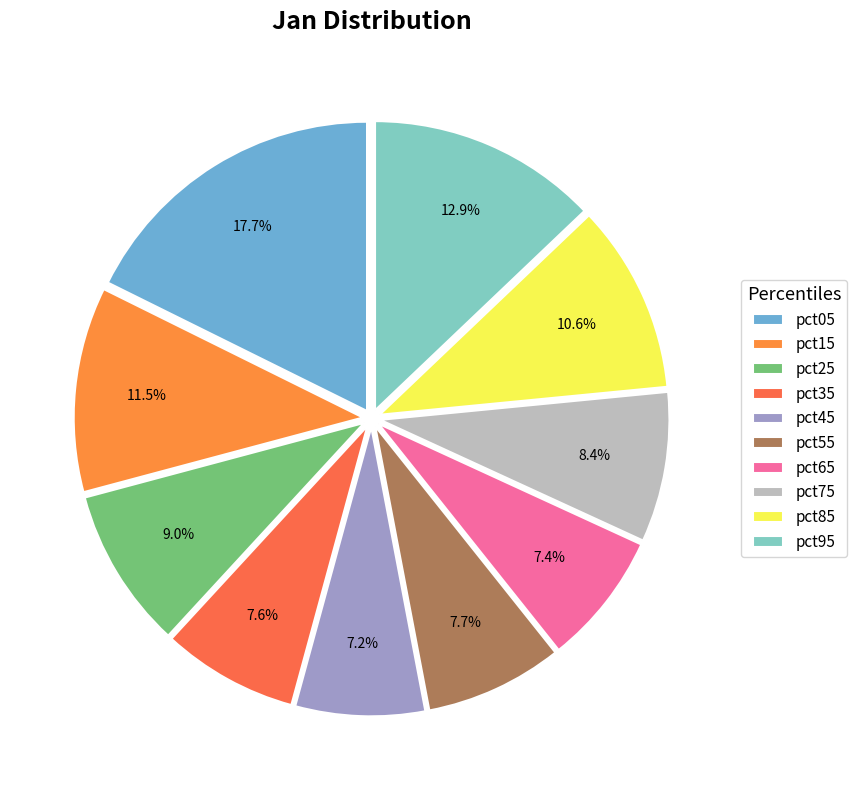

To the nearest percent, what is the difference between the largest and smallest slice percentages?

10%